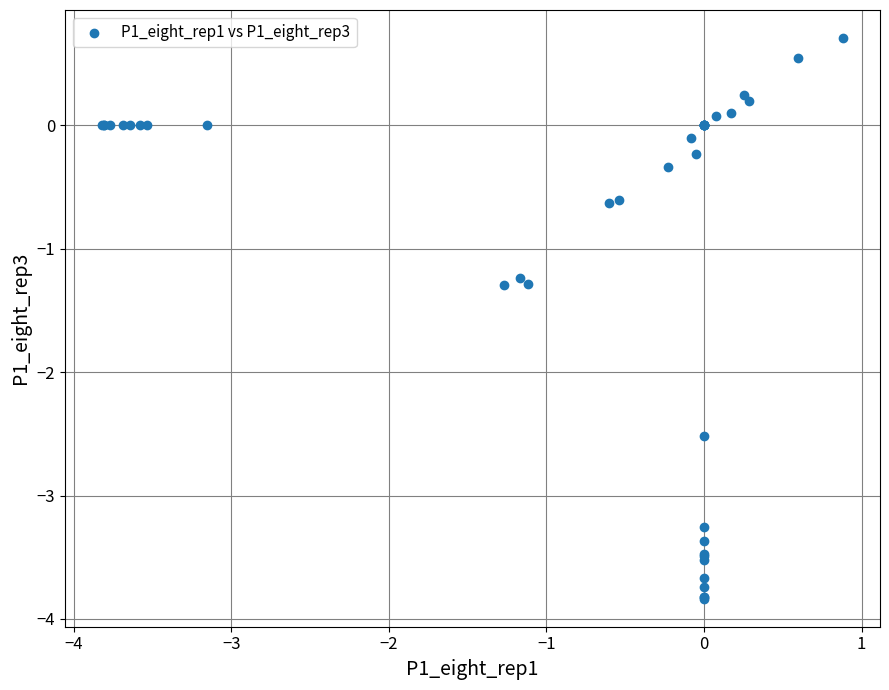

What Y value in the scatter plot is closest to -1?

-1.2